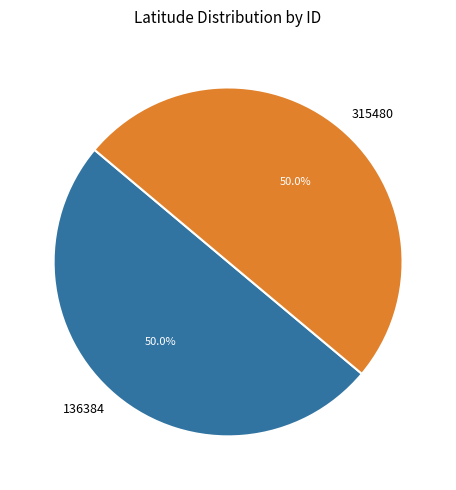

Combined, what portion of the pie is 136384 and 315480?

100.0%